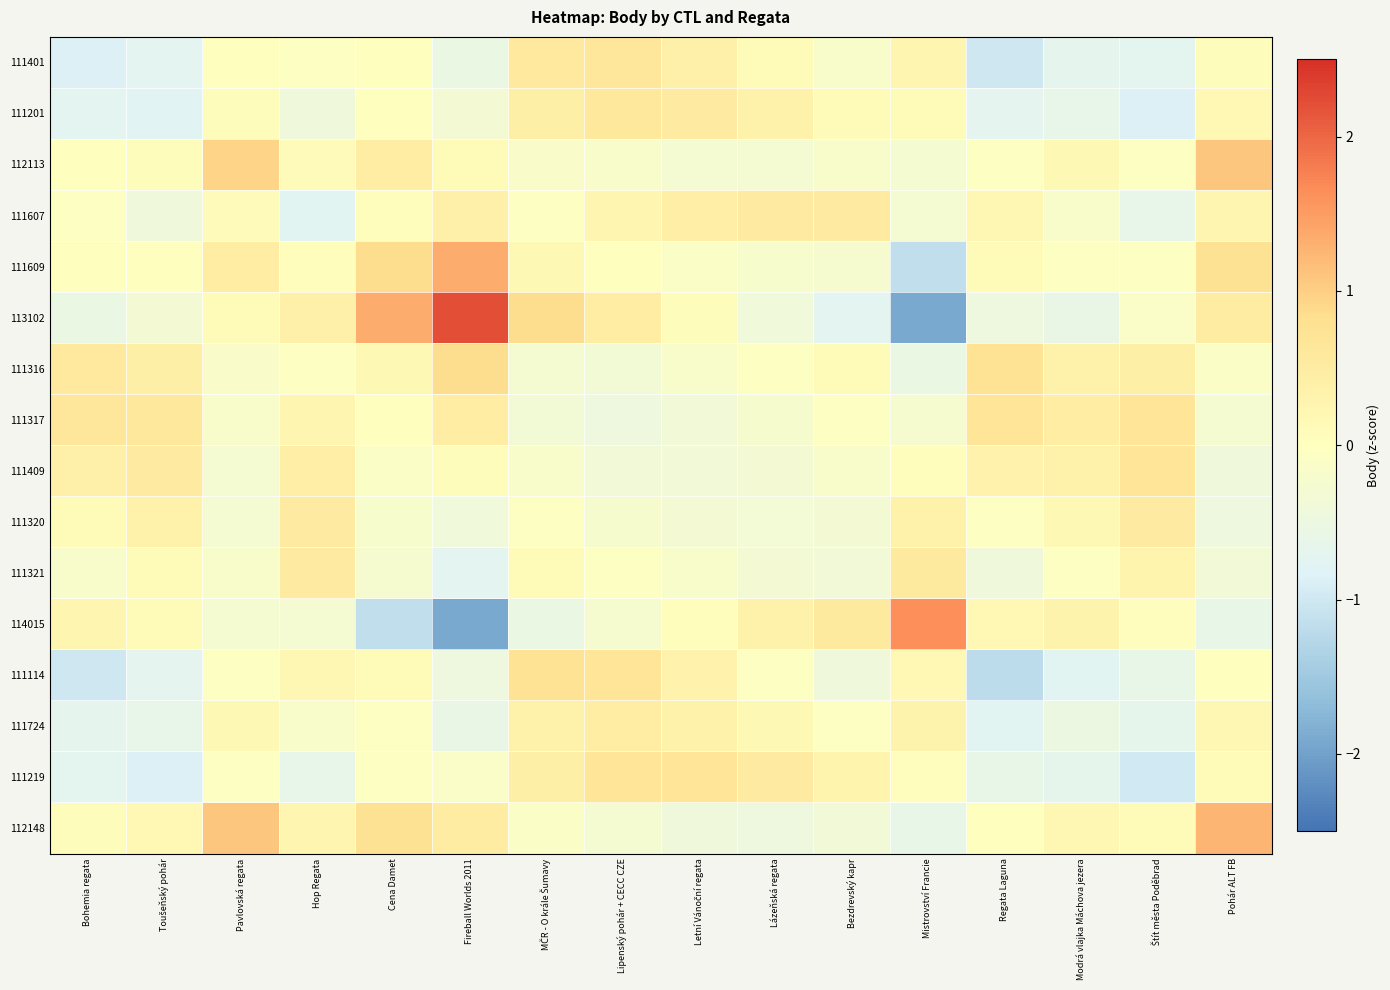

At which category does the chart reach its minimum across all series?

Mistrovství Francie